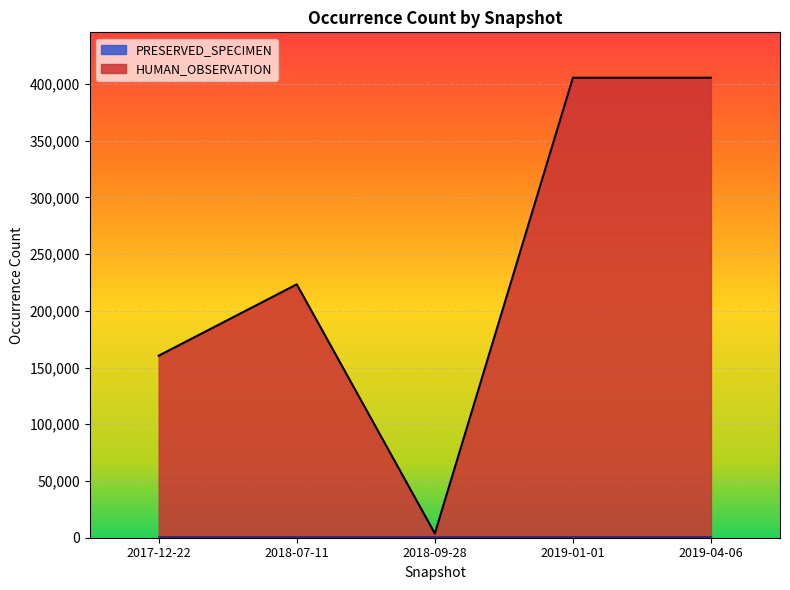

At which category does the data reach its first local valley?

2018-09-28